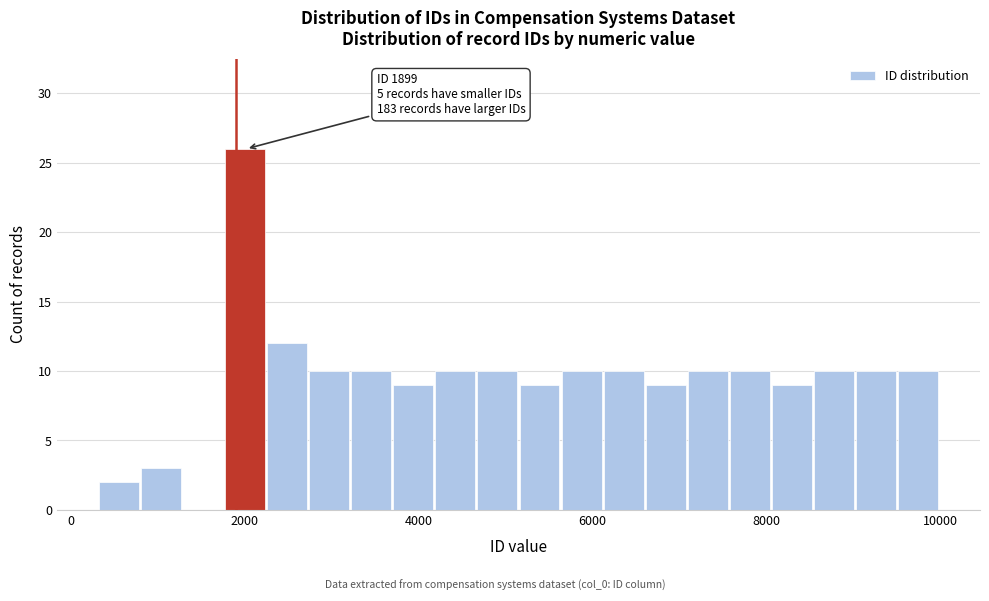

Around what value on the x-axis is the tallest bar? Give the approximate position of its centre, as read against the axis.

2000